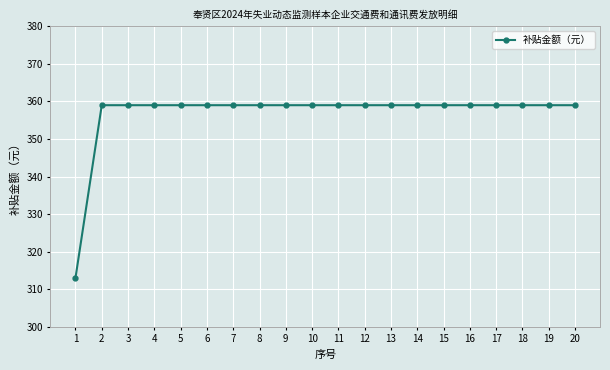

What is the difference between the maximum and minimum values?

46